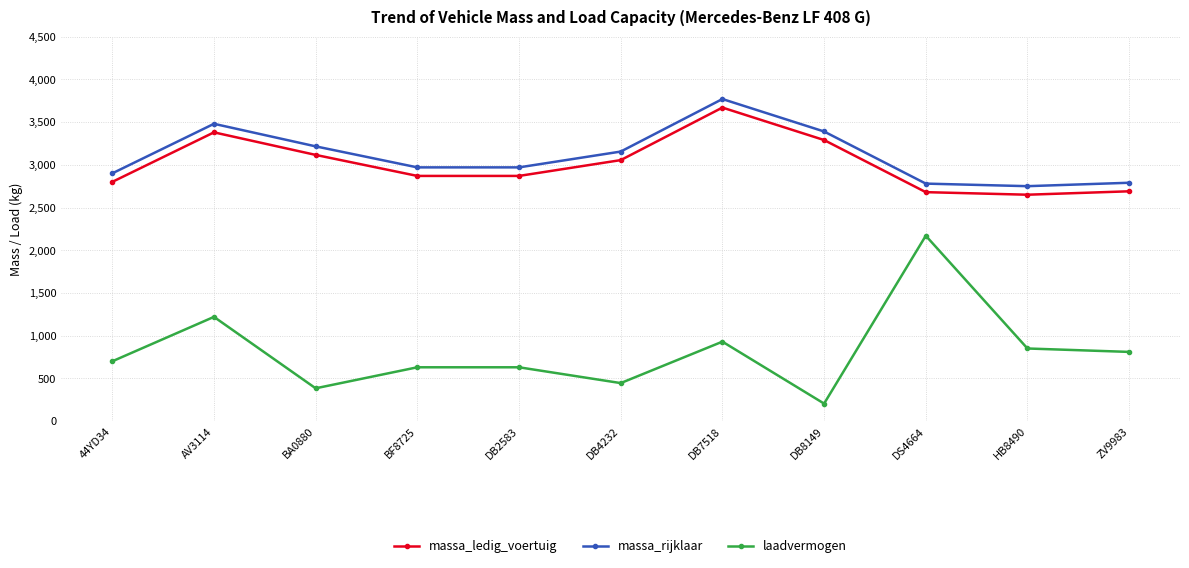

True or false: laadvermogen and massa_rijklaar cross at least once.

False